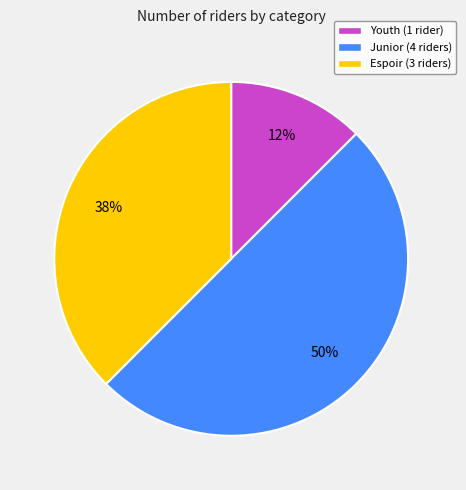

To the nearest percent, what percentage of the pie is Junior (4 riders)?

50%